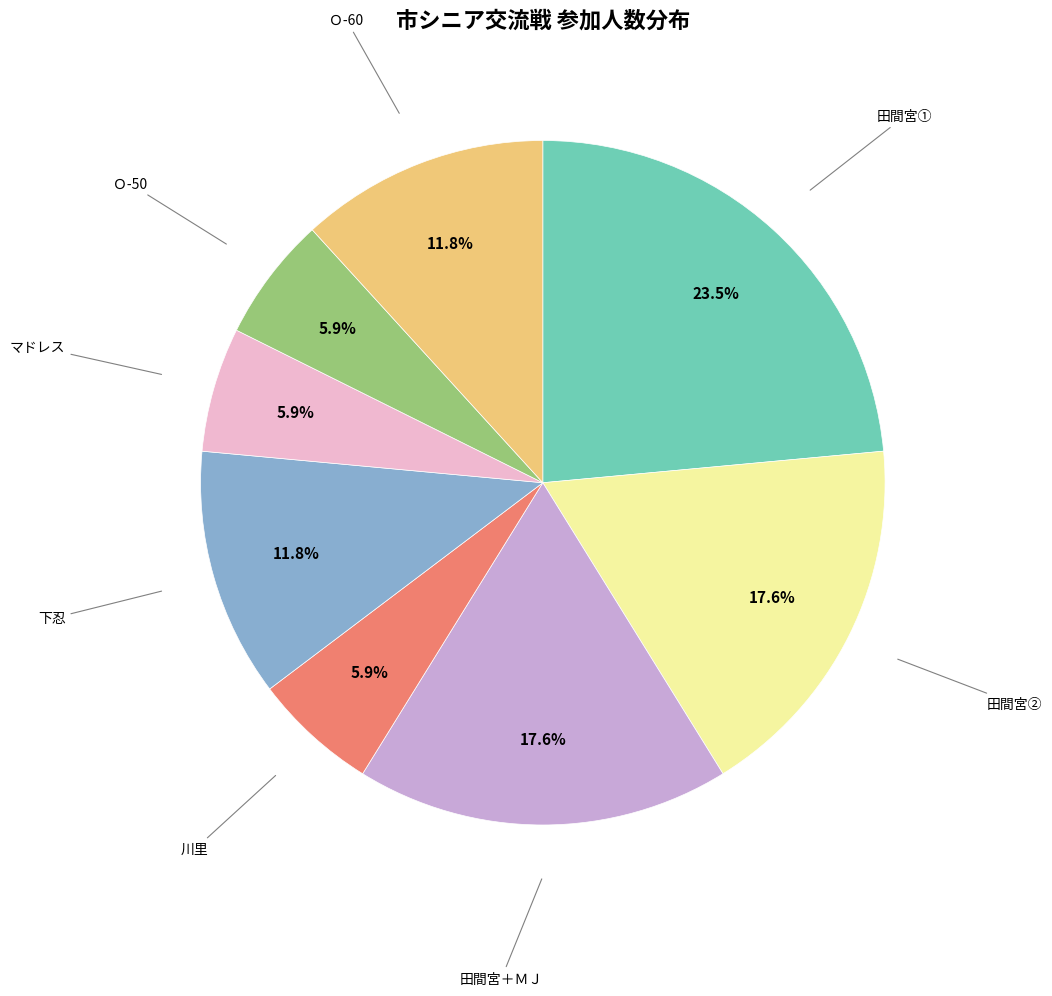

Is there any slice that represents more than half of the pie?

No